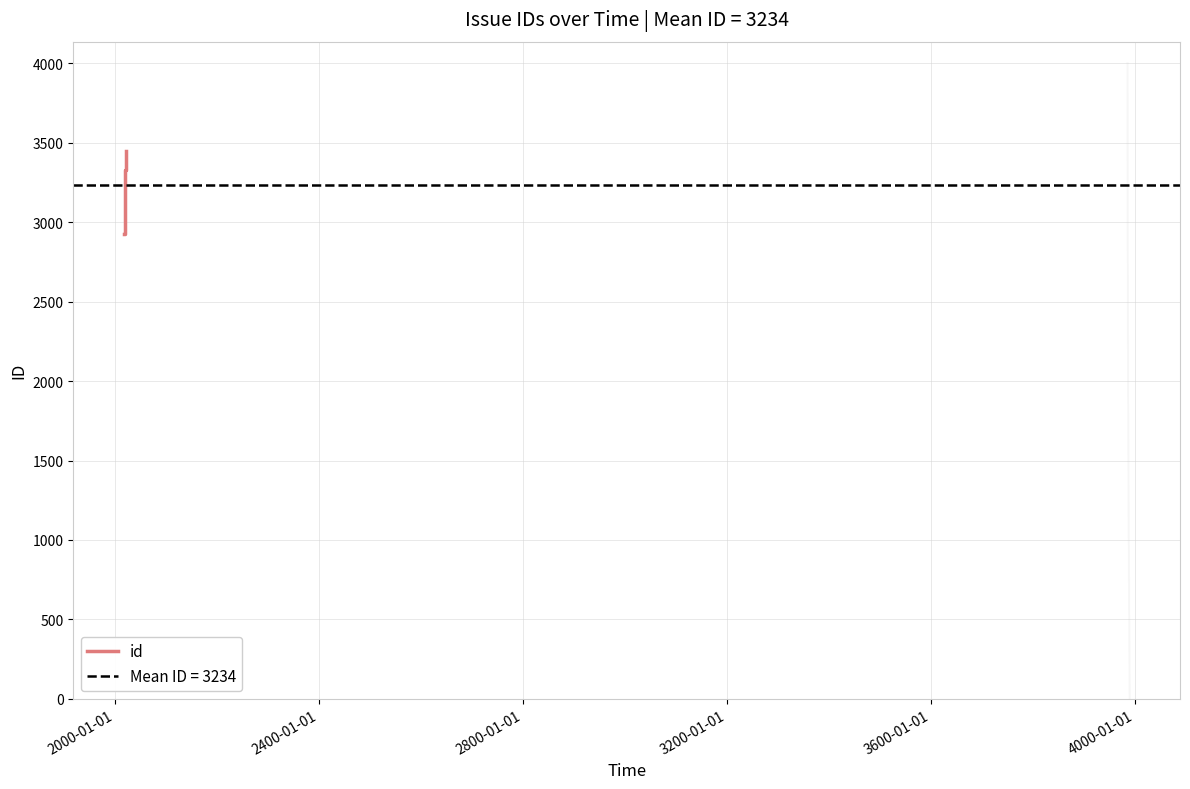

What is the minimum value for id?

2923